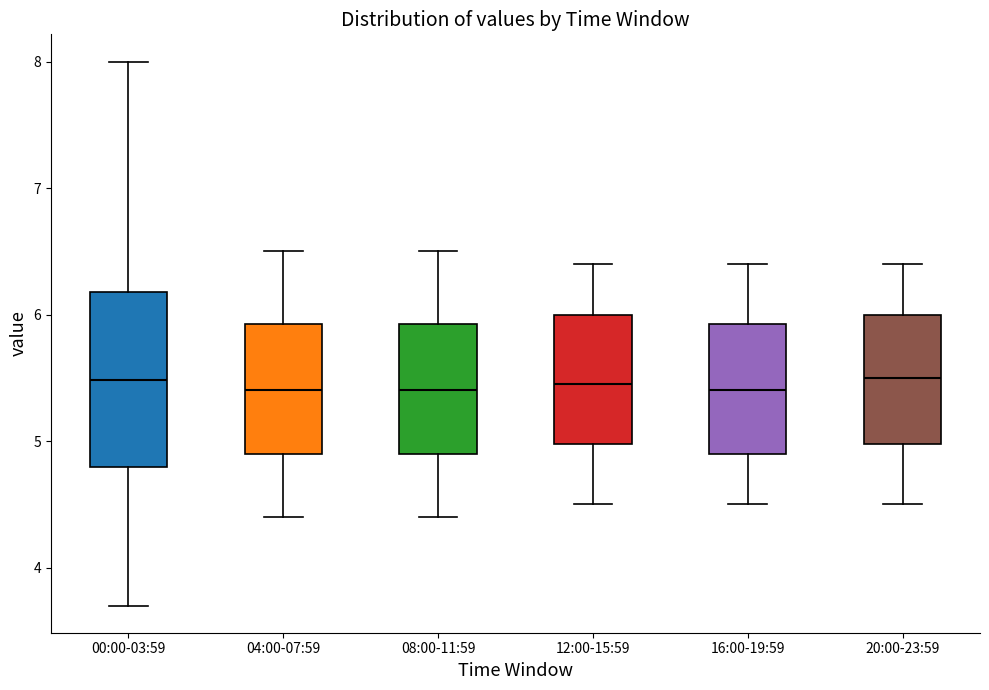

Where does the upper whisker of the box for 00:00-03:59 end on the y-axis? The values are not printed on the chart, so give them approximately, as read against the axis.

8.0